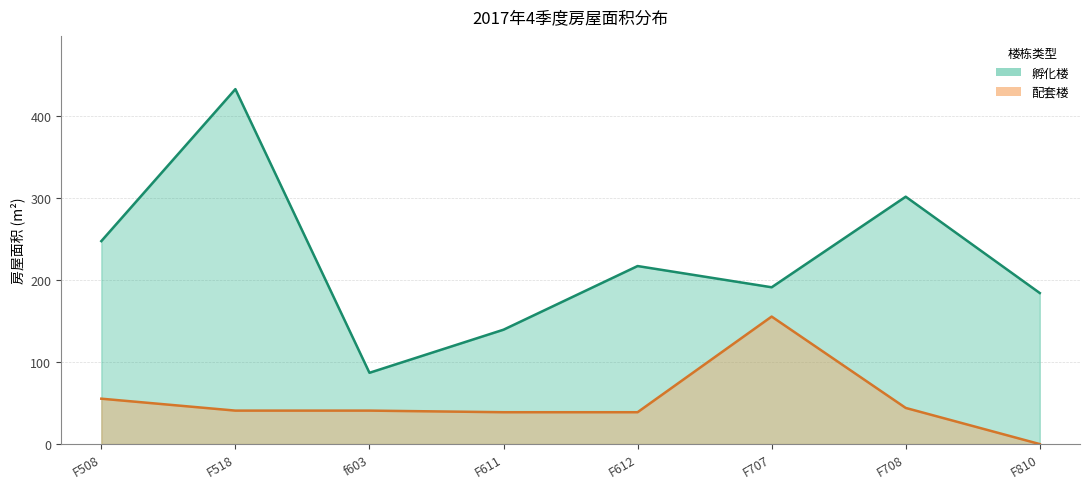

What is the highest value of the 配套楼 series?

155.6